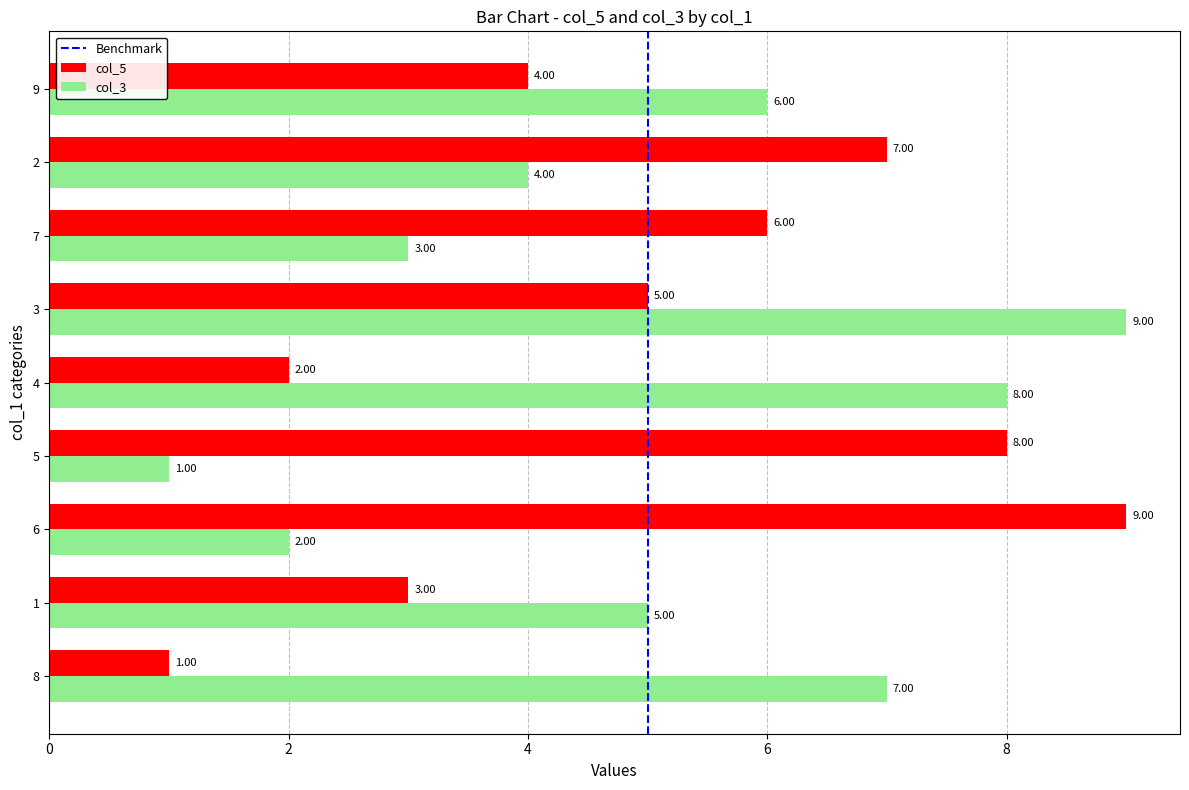

How many data points does each series have?

9